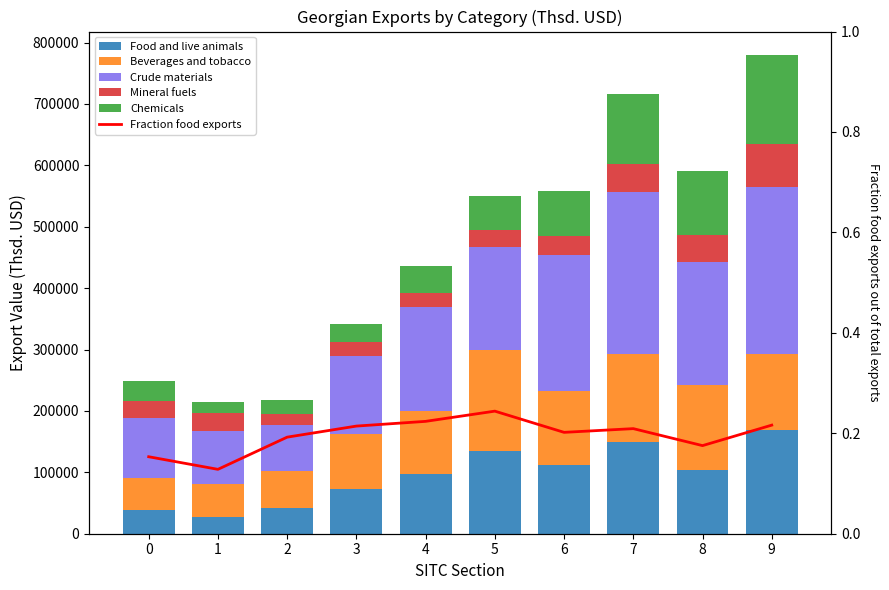

Does the chart contain stacked bars?

No